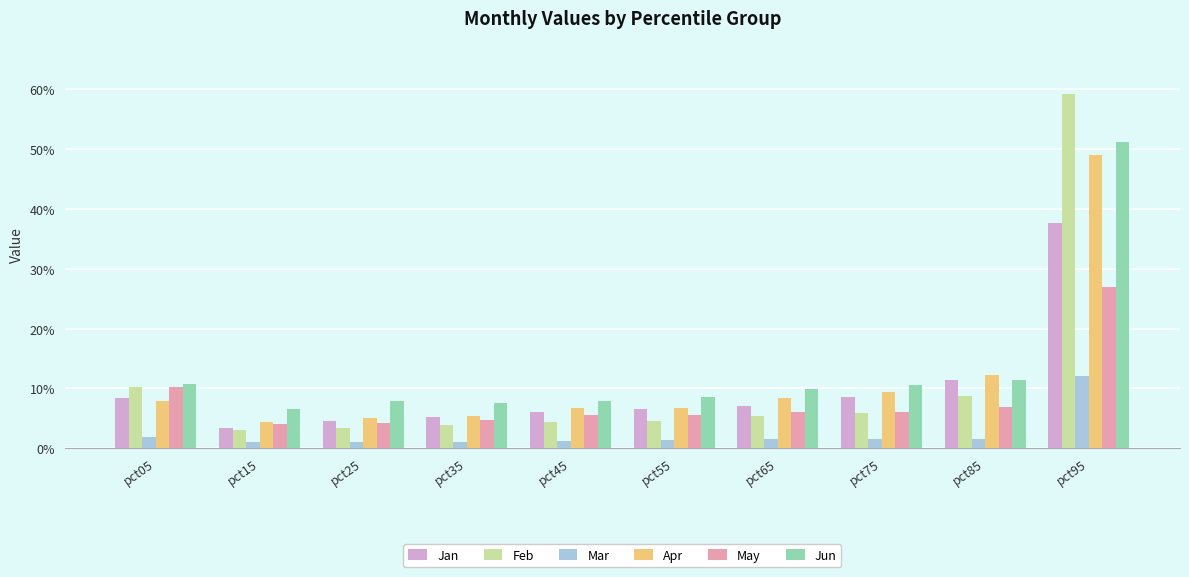

The value of Jun at pct35 is 0.1. True or false?

True